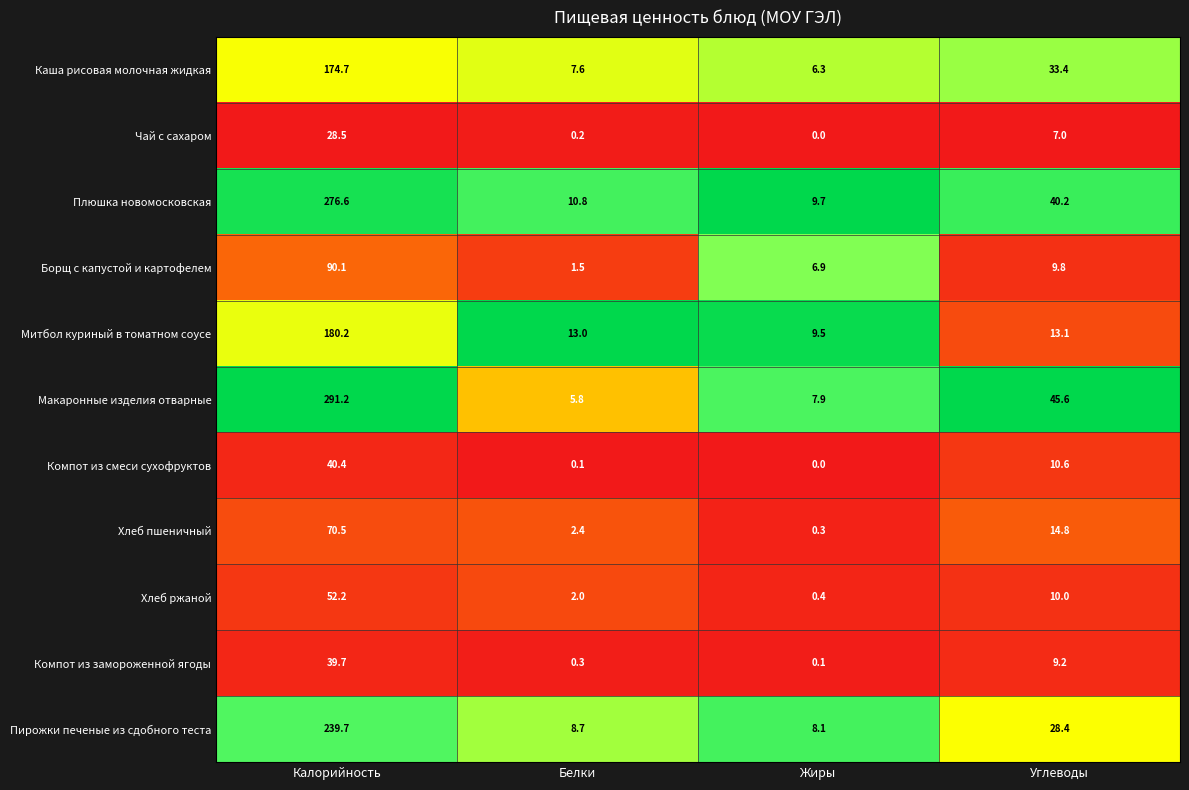

At how many categories does at least one series exceed 0?

4